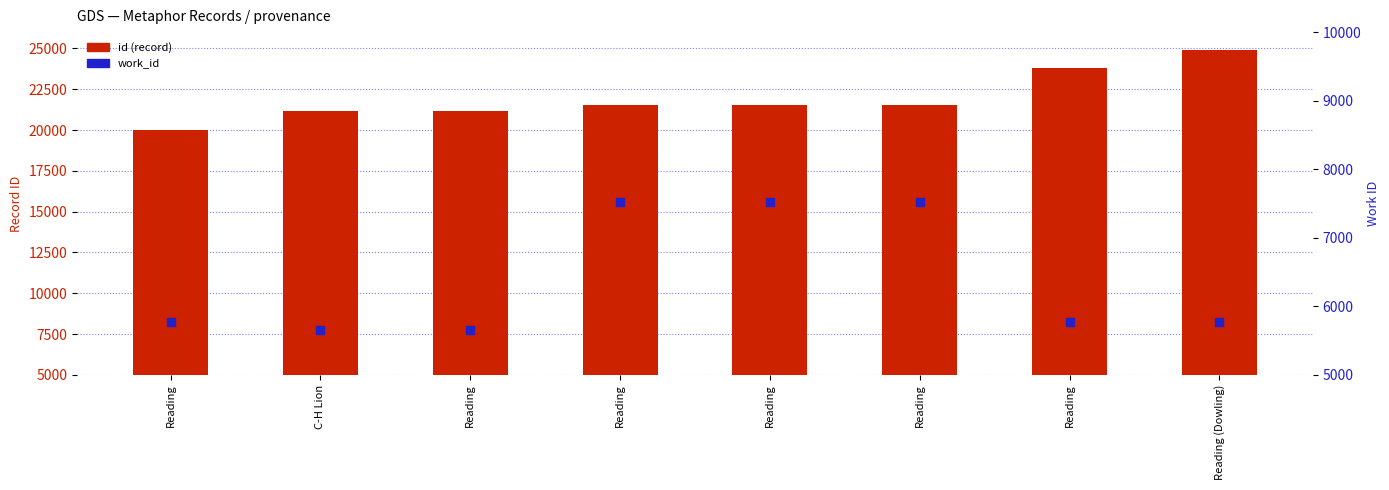

Is the value of work_id at C-H Lion greater than the value of id (record) at Reading?

No